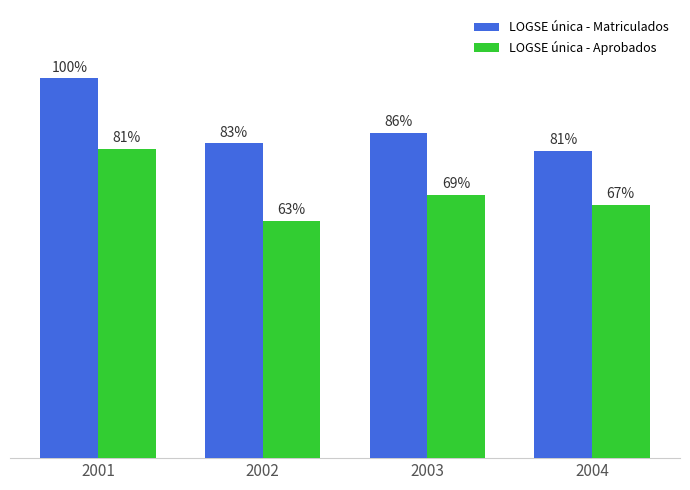

Does the chart contain any negative values?

No